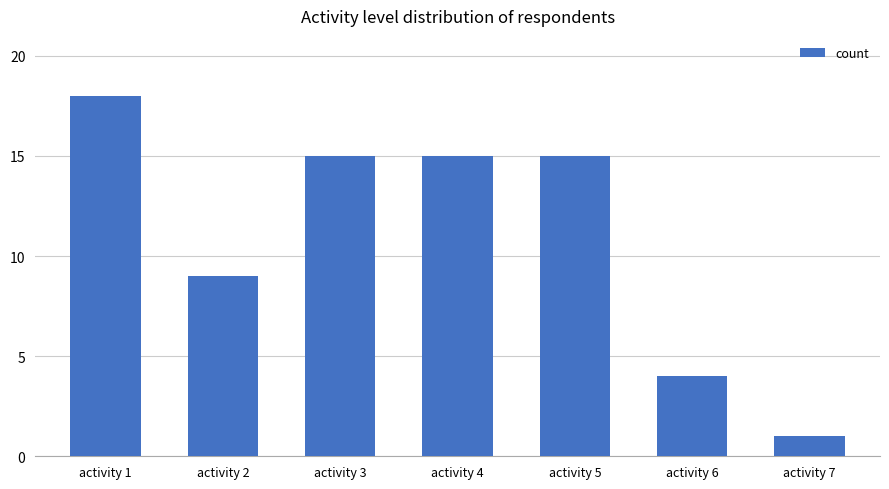

How many values are below 15?

3